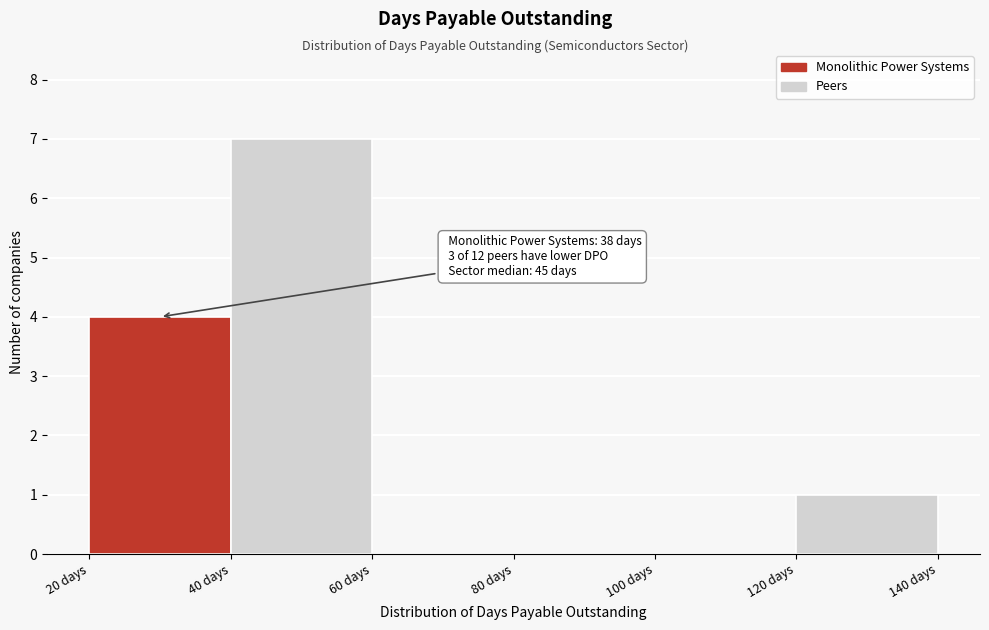

Over which range of the x-axis is the bar tallest?

40 to 60